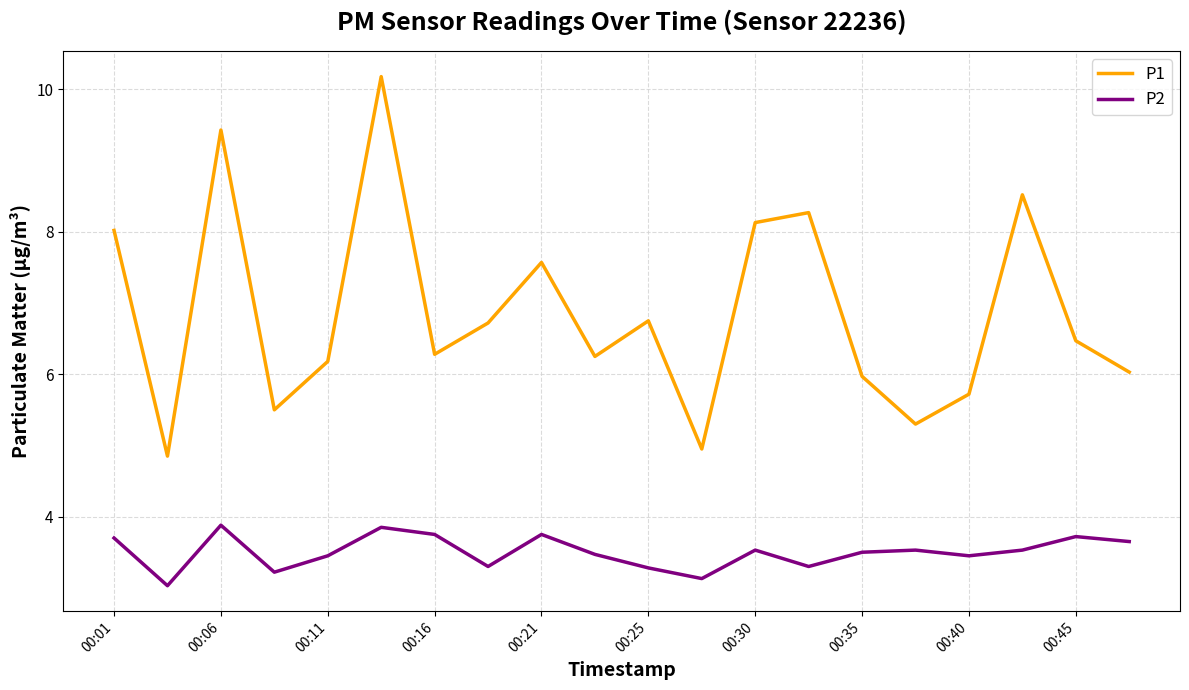

What is the difference between the maximum and minimum values in the P1 series?

5.3